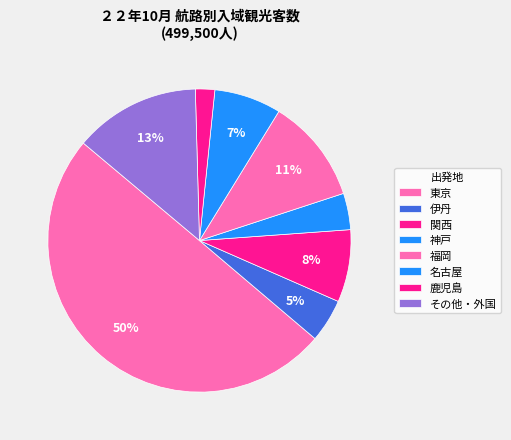

How many segments does this pie chart have?

8